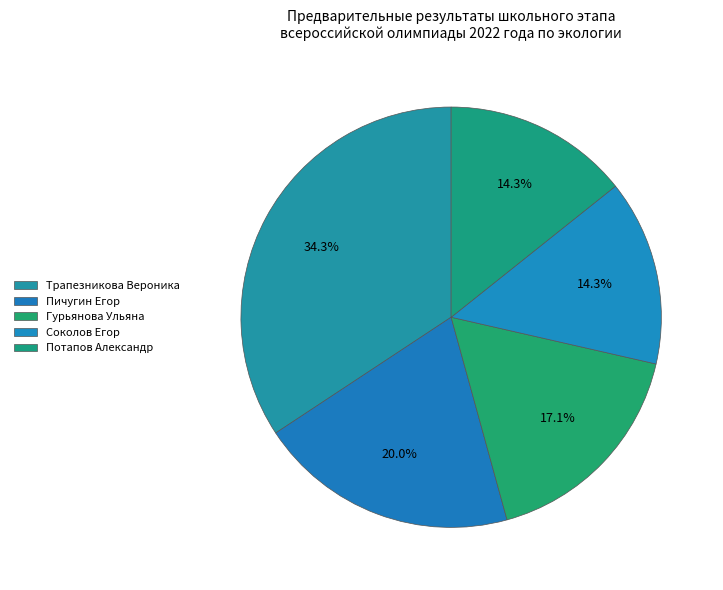

To the nearest percent, what is the difference between the largest and smallest slice percentages?

20%